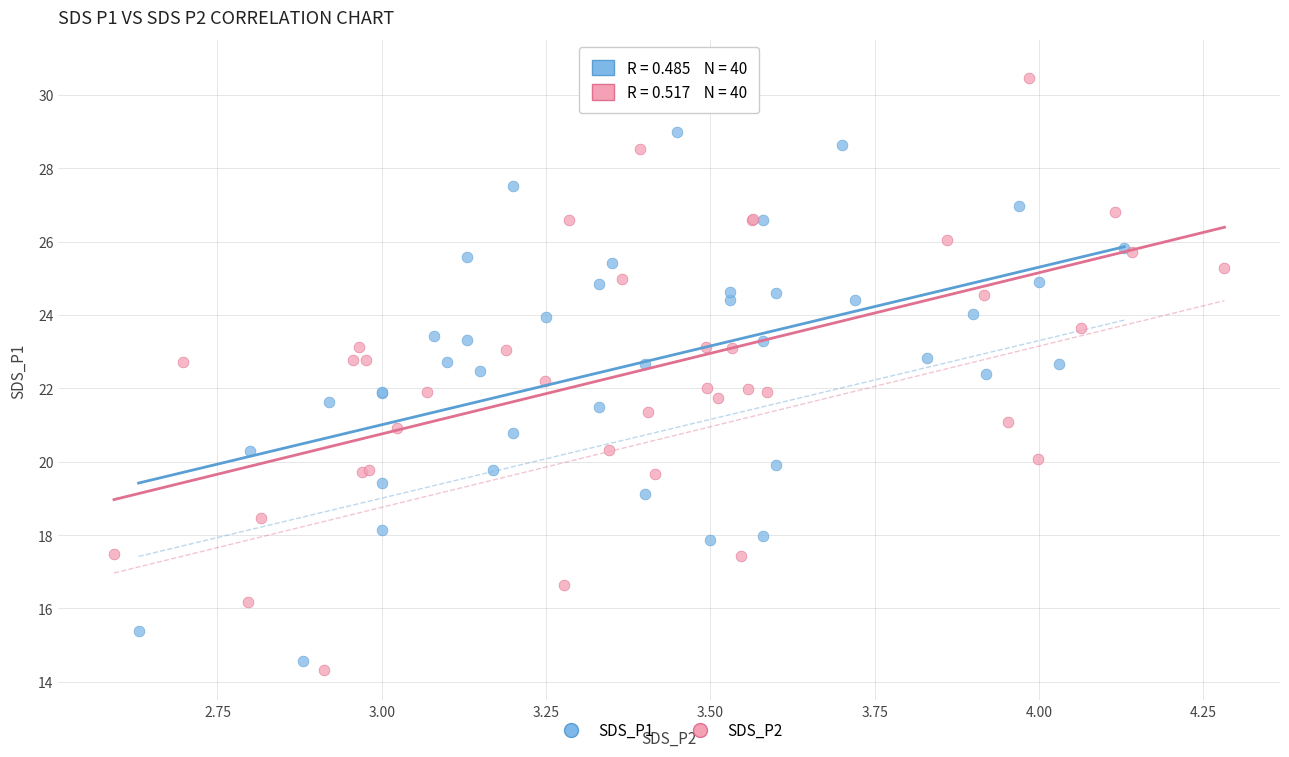

Which series reaches the minimum Y coordinate?

SDS_P2